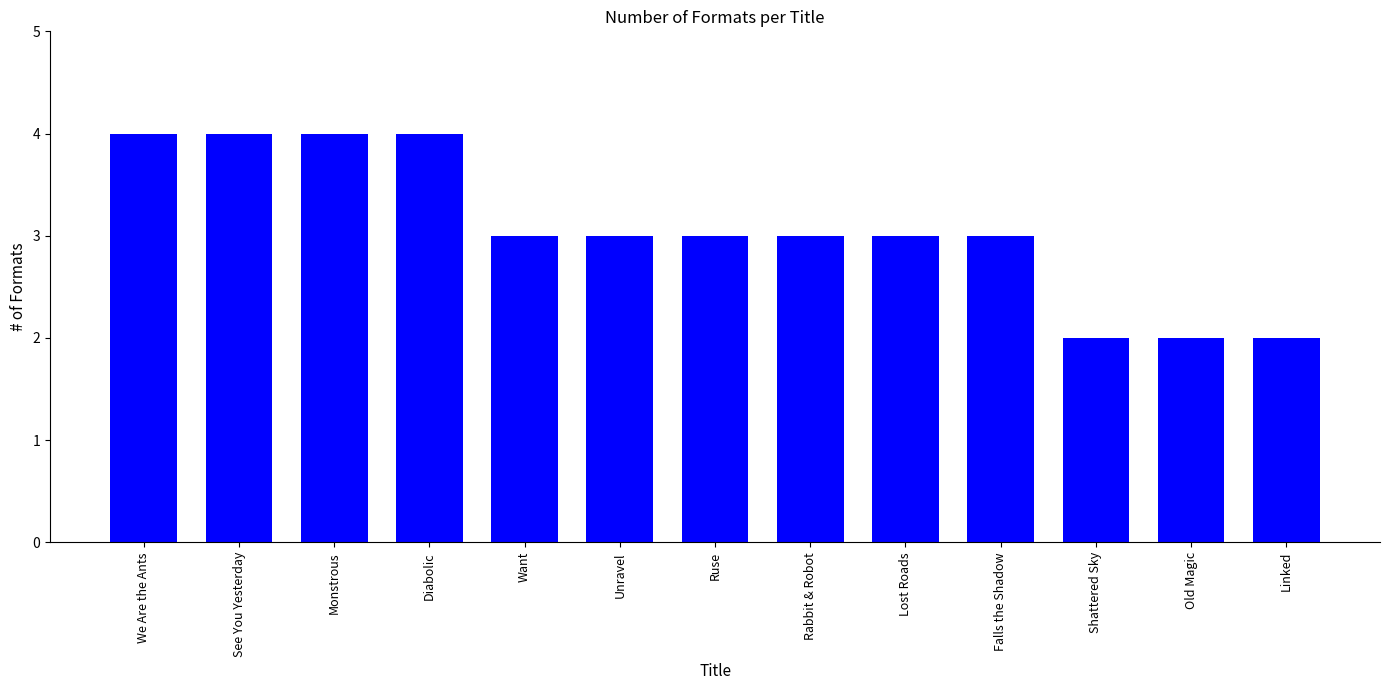

What is the value of the 5th bar from the left?

3